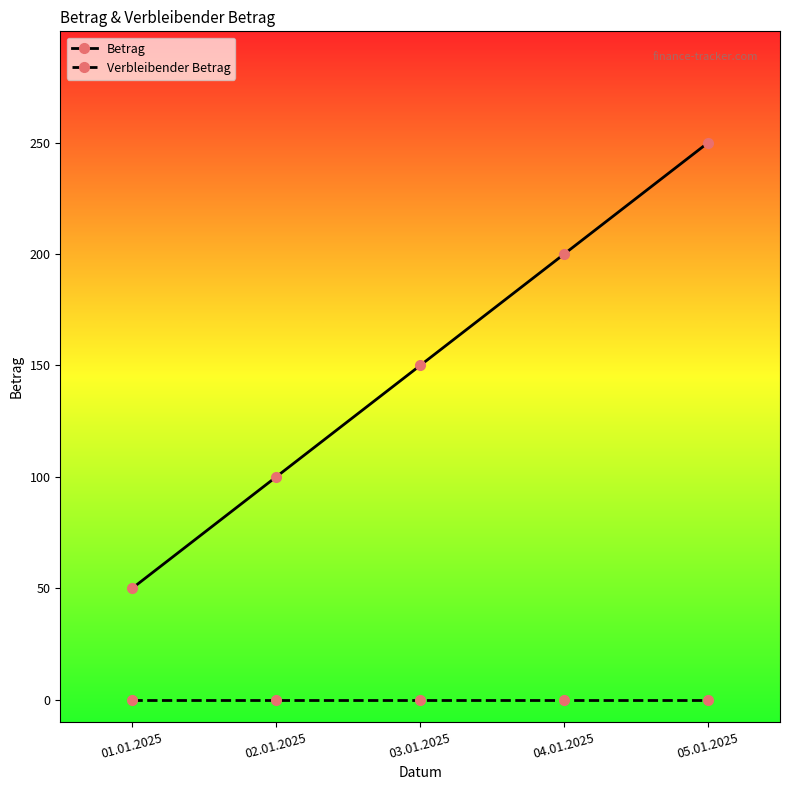

Which series has the largest total across all categories?

Betrag